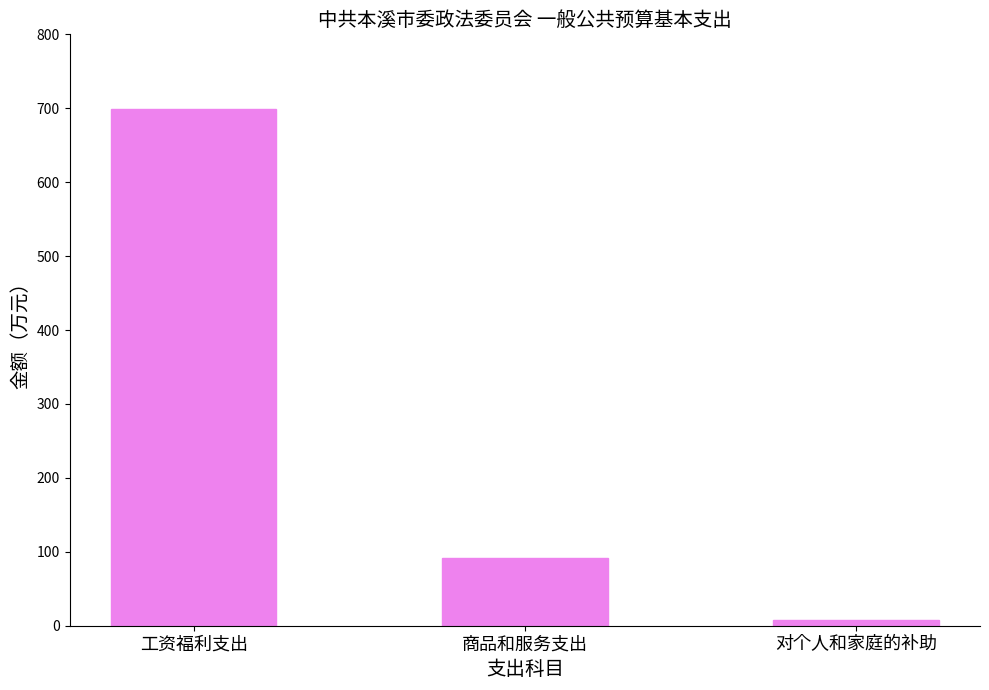

What is the difference between the maximum and minimum values?

690.4